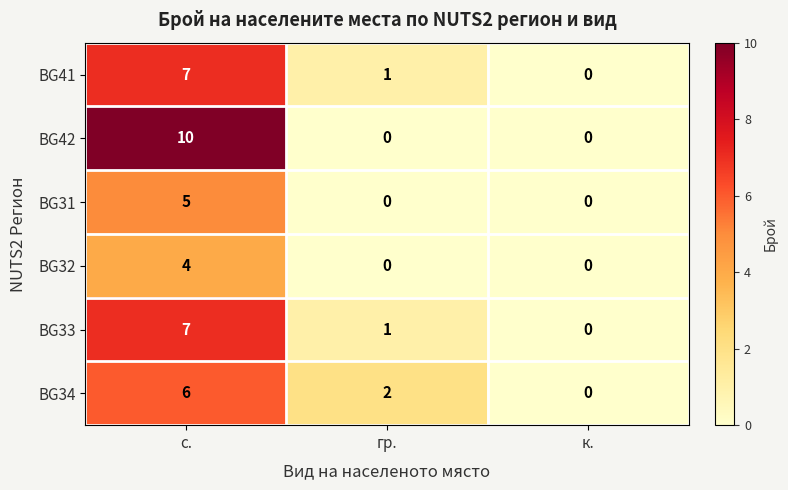

Which series changed the most between гр. and к.?

BG34